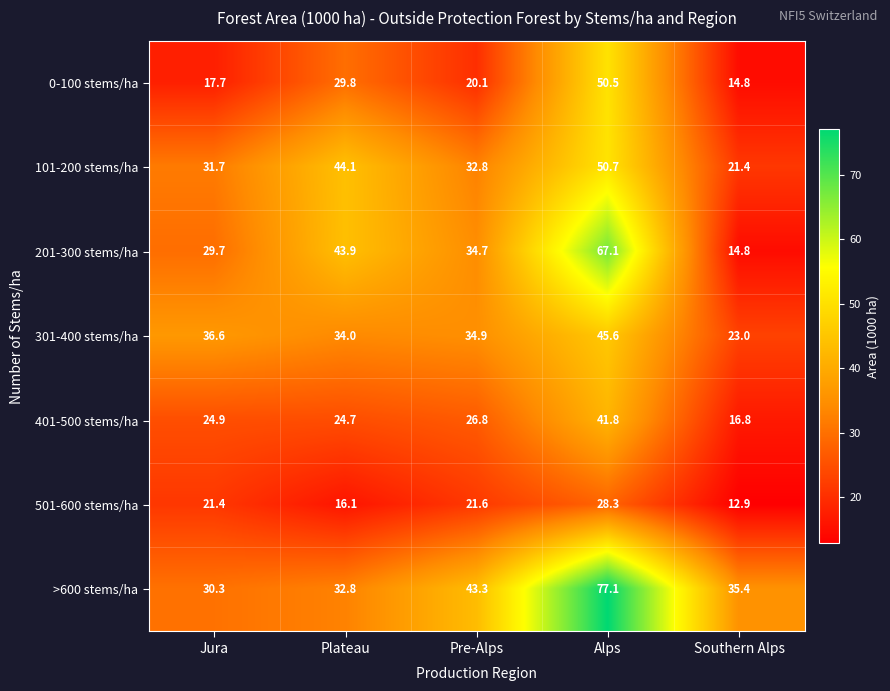

What is the greatest value displayed?

77.1